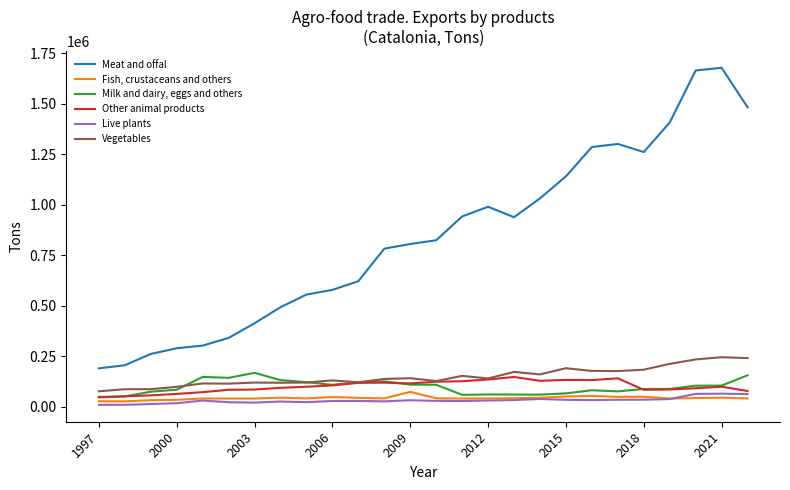

Which series has the largest total across all categories?

Meat and offal